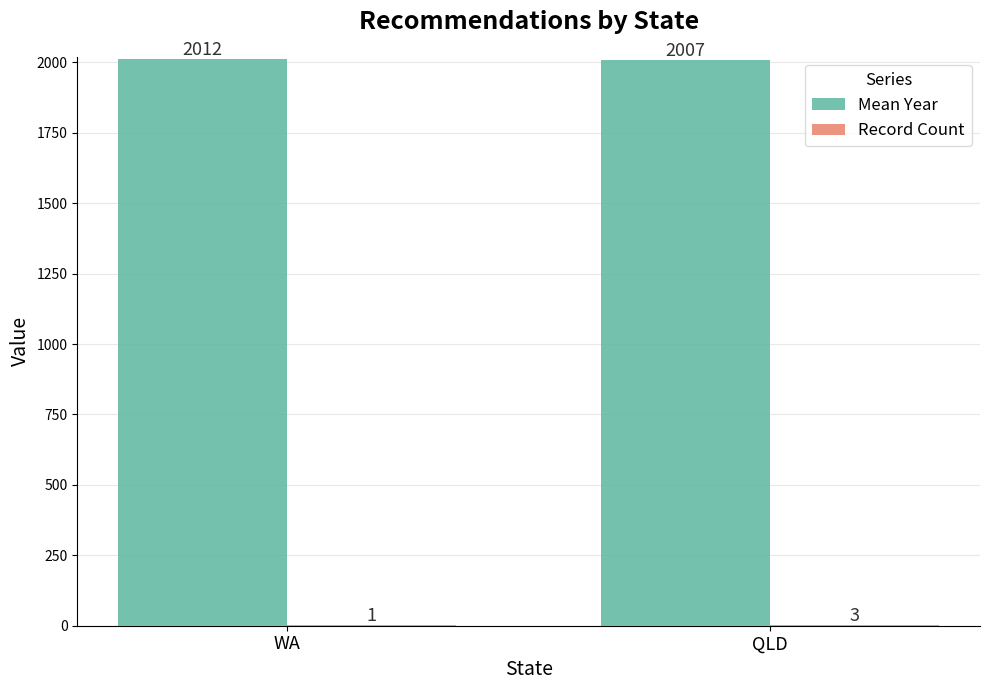

Which series has the largest total across all categories?

Mean Year